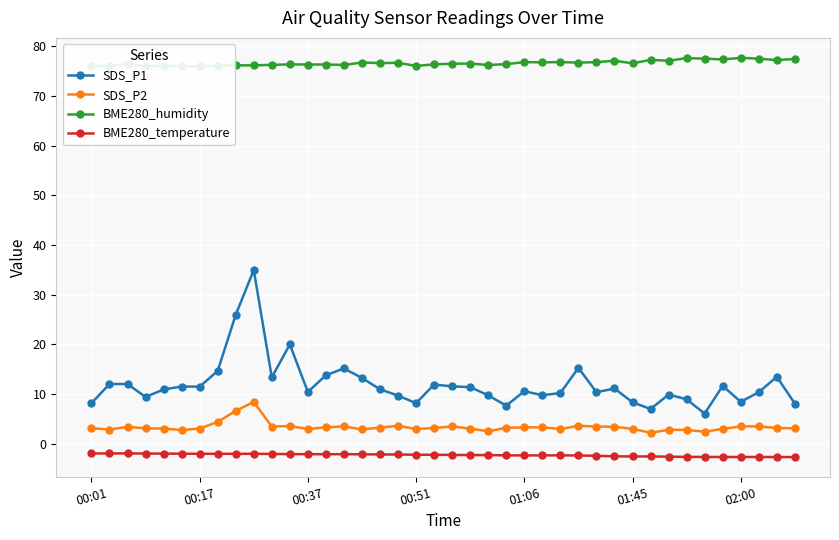

At how many categories does at least one series exceed 18?

40